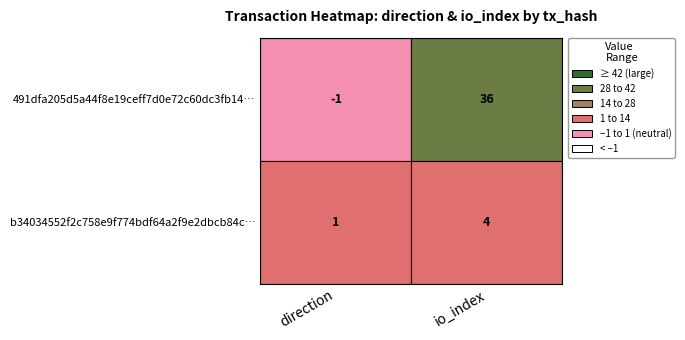

At 1, list the series in order from largest to smallest.

491dfa205d5a44f8e19ceff7d0e72c60dc3fb14, b34034552f2c758e9f774bdf64a2f9e2dbcb84c